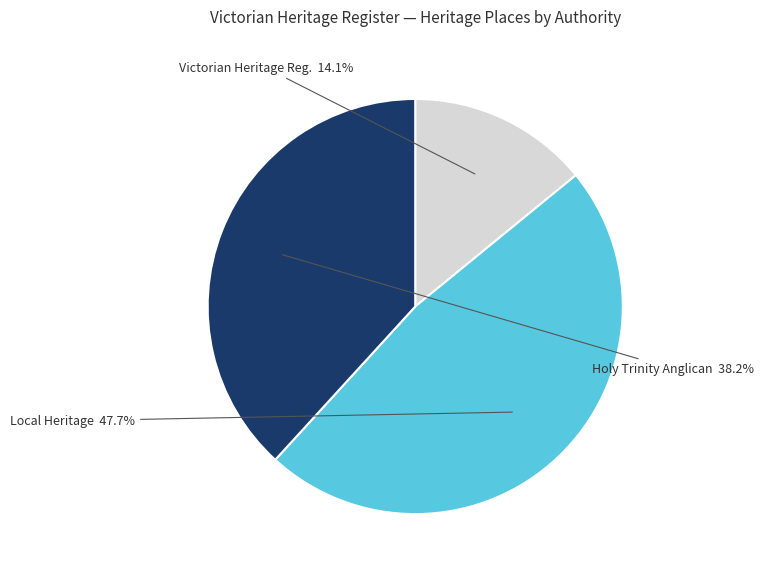

Is there a majority slice in this chart?

No